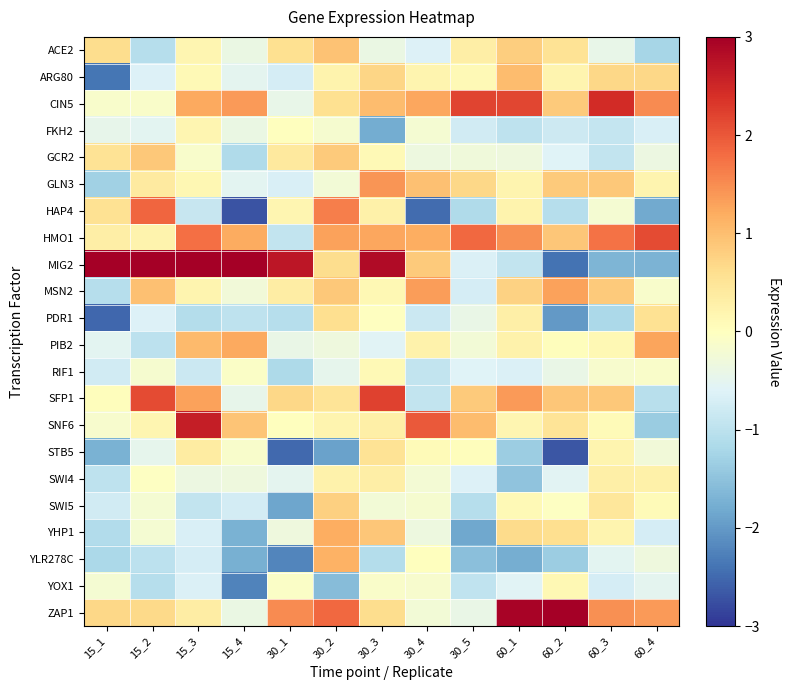

Which series has the largest range (max minus min)?

MIG2